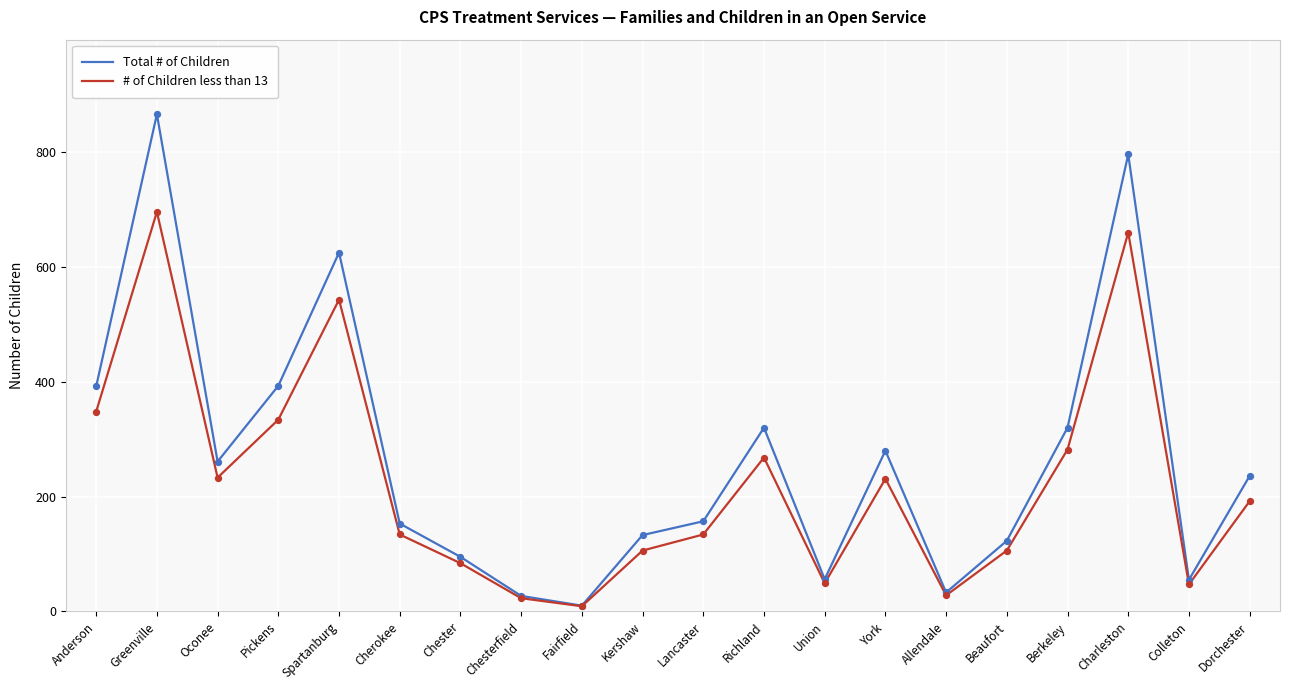

Which series has the widest spread of values?

Total # of Children